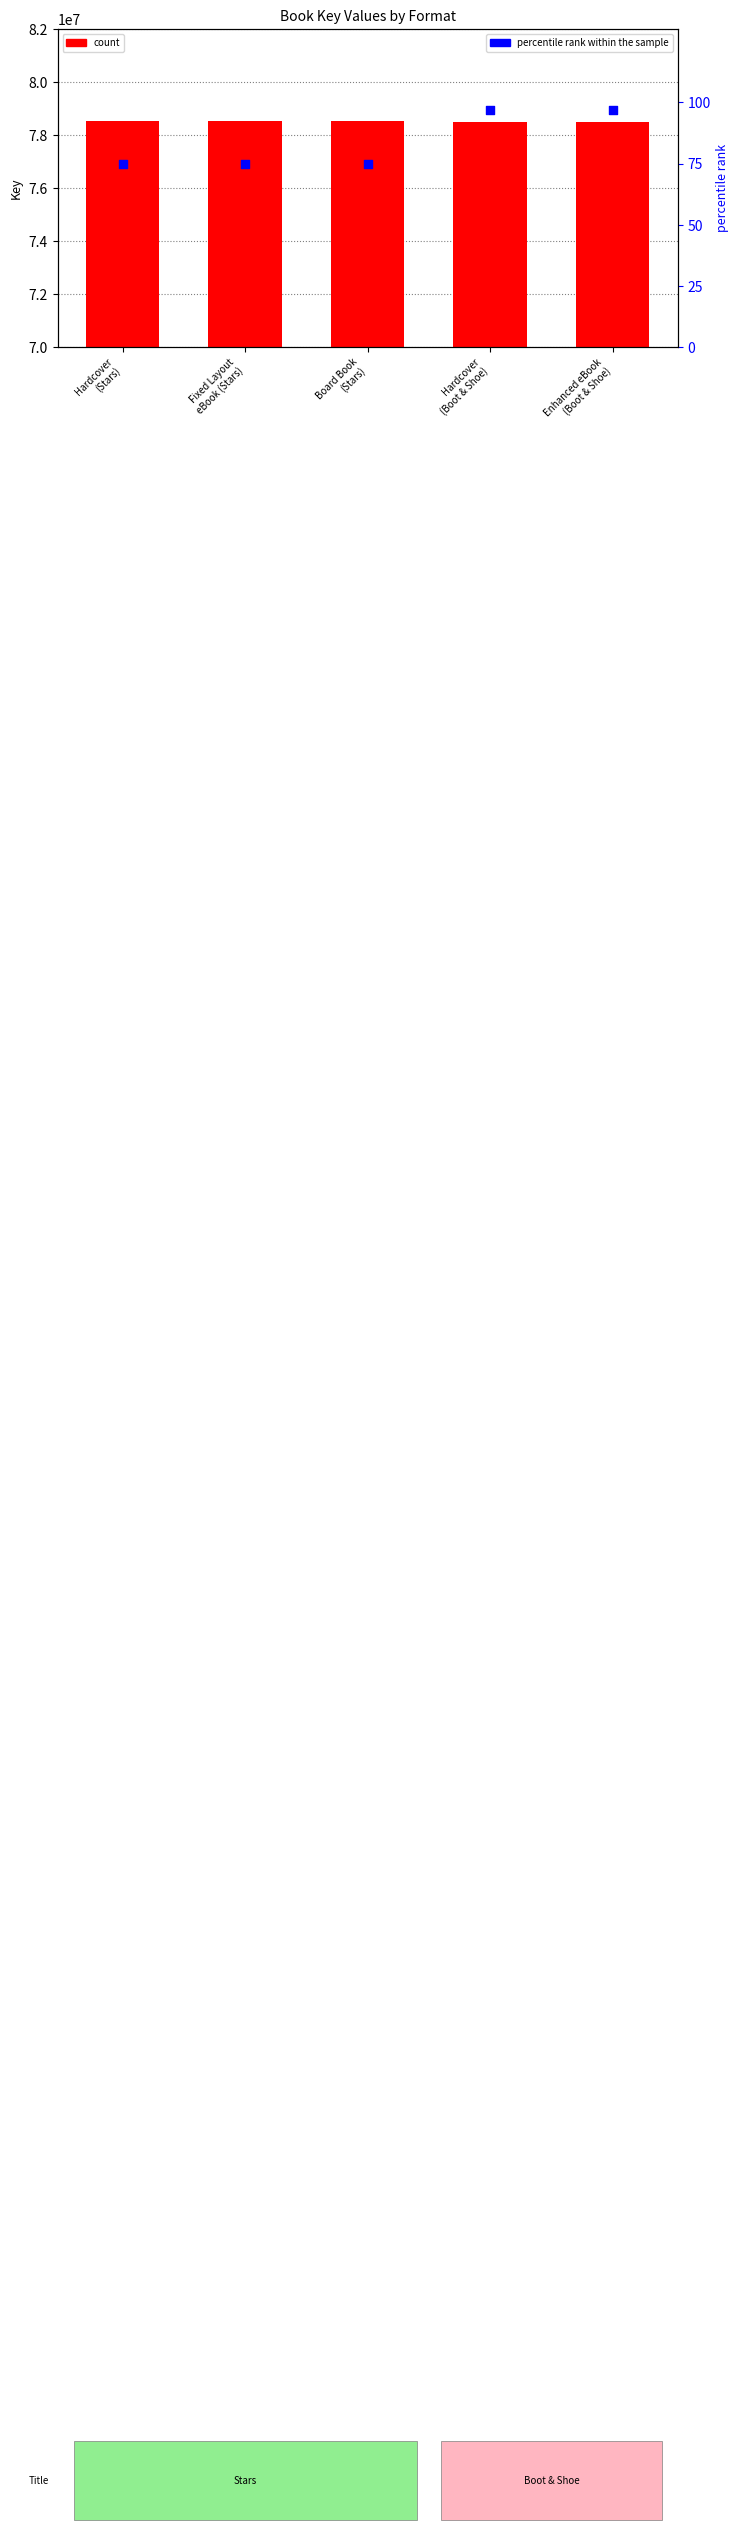

At how many categories does at least one series exceed 28395147?

5